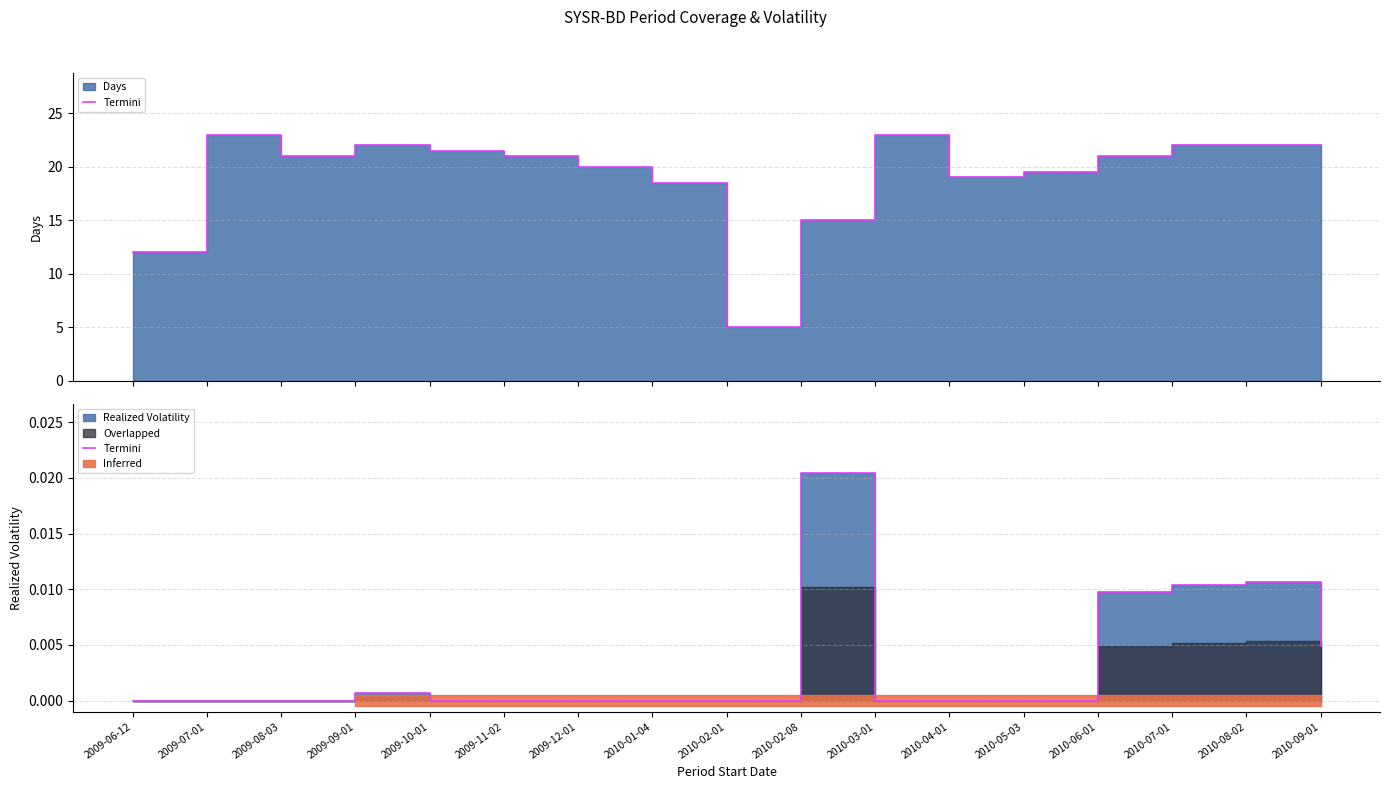

At which label is the value closest to 0?

2009-06-12